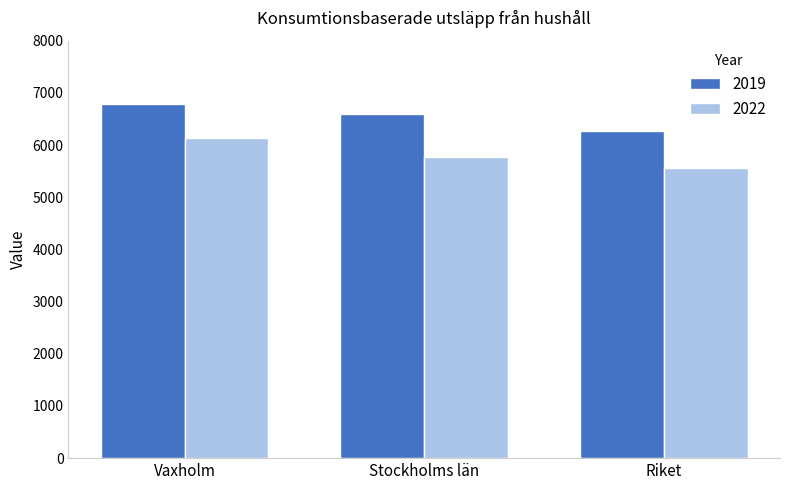

The 2022 series shows 9607 at Stockholms län. True or false?

False